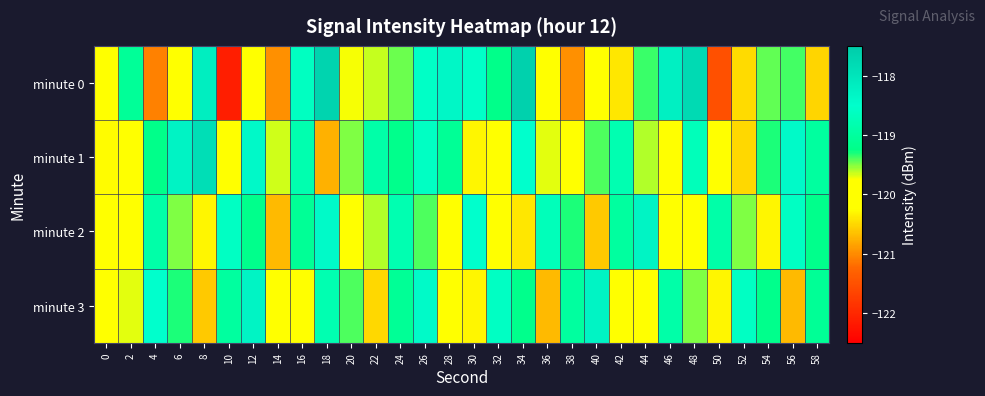

List the series in order of their peak value, lowest first.

minute 2, minute 3, minute 1, minute 0